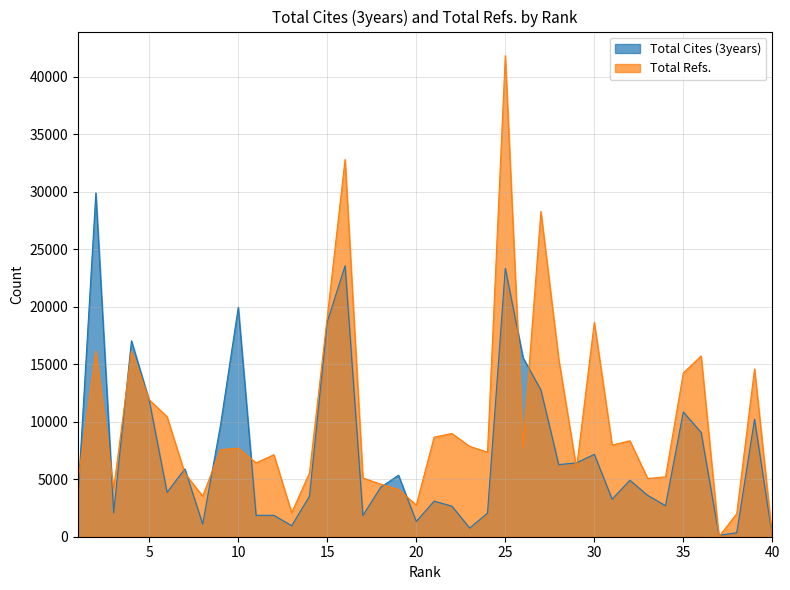

What is the difference between the Total Refs. values at 16 and 13?

30701